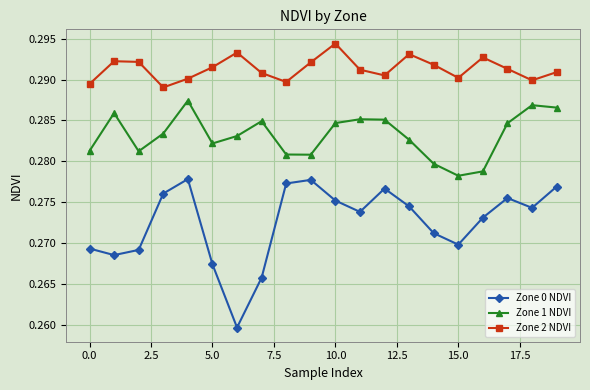

How many lines are shown in the chart?

3